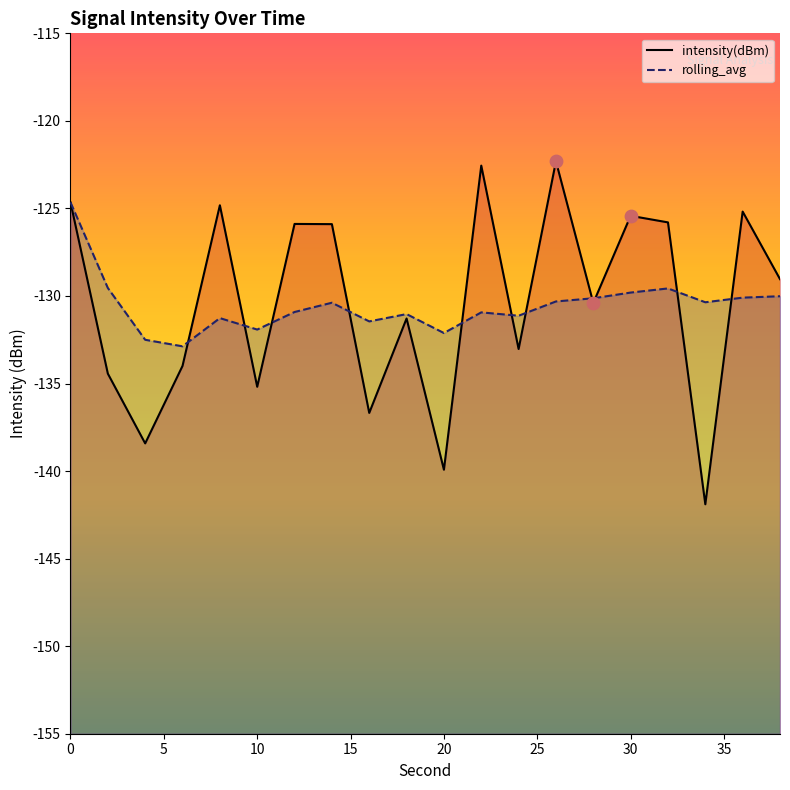

Is the value of rolling_avg at 22 greater than the value of intensity(dBm) at 24?

Yes